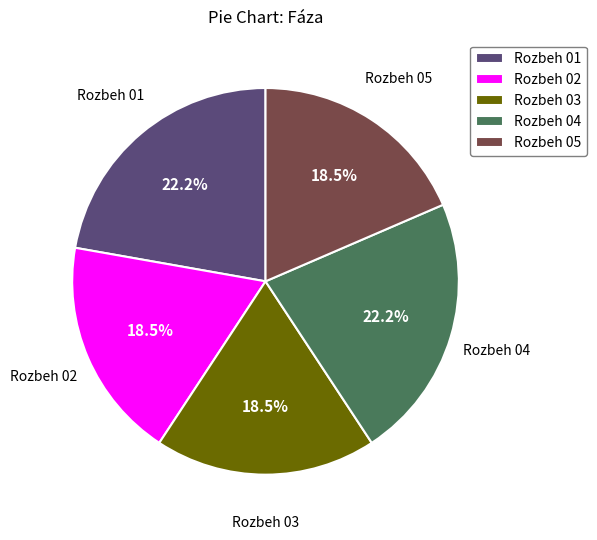

Count the number of slices in the pie.

5